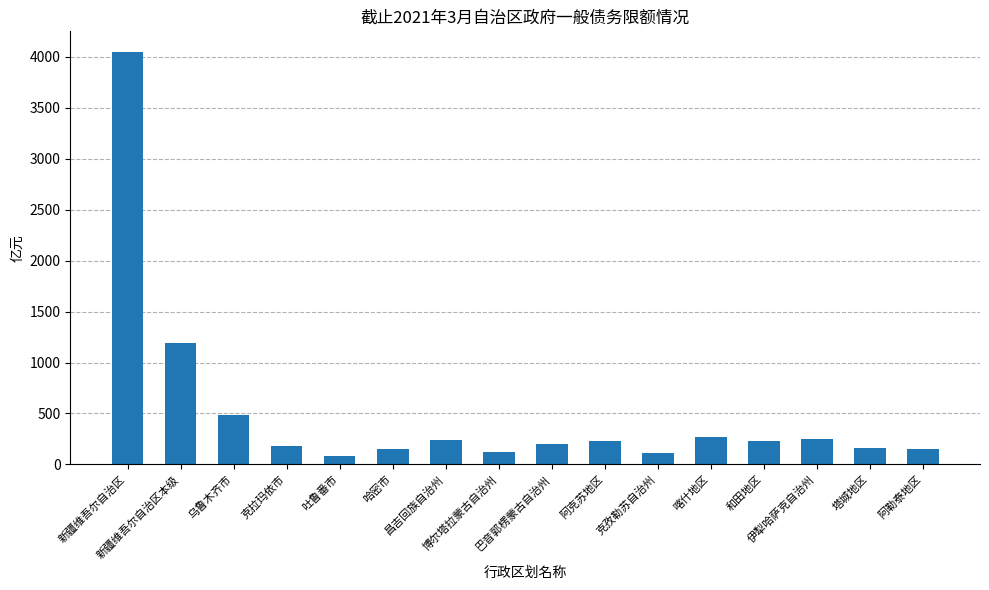

What is the average value?

506.1